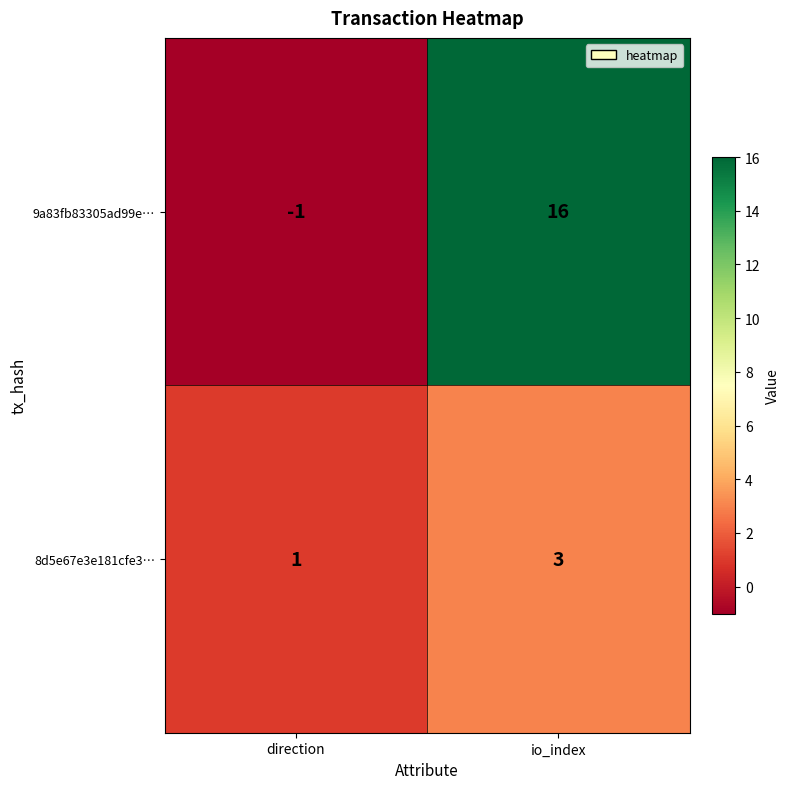

Reading left to right, list all the values displayed in this chart.

9a83fb83305ad99e…: -1	16
8d5e67e3e181cfe3…: 1	3